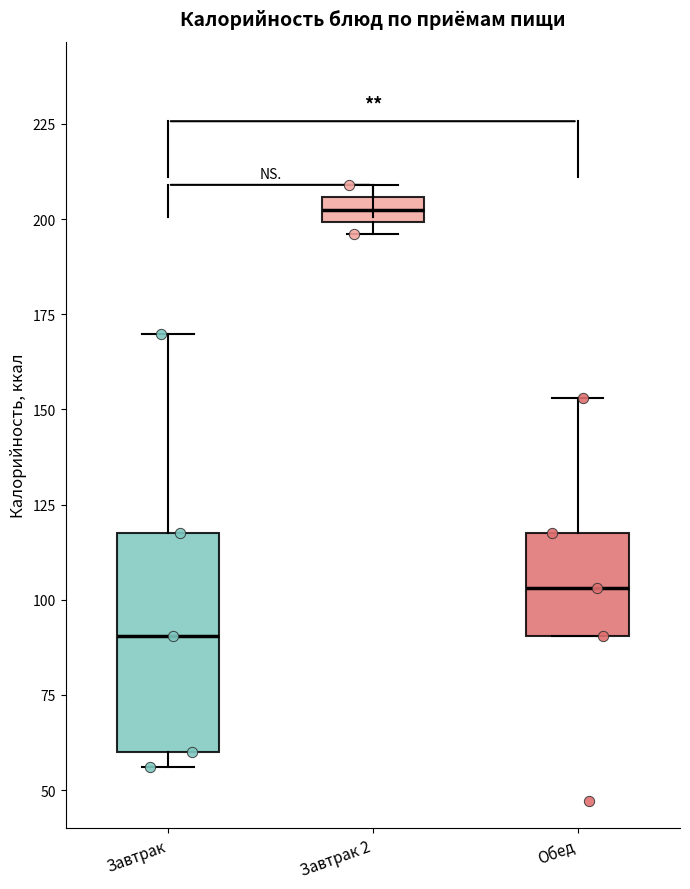

Comparing the boxes themselves (not the whiskers), which one is the tallest?

Завтрак